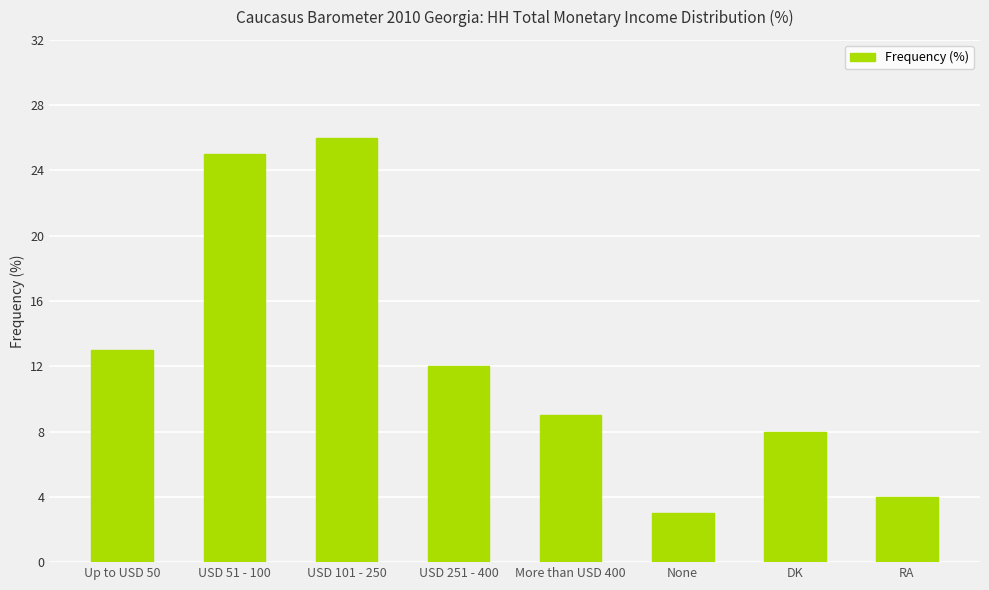

What is the value of the 2nd bar from the left?

25